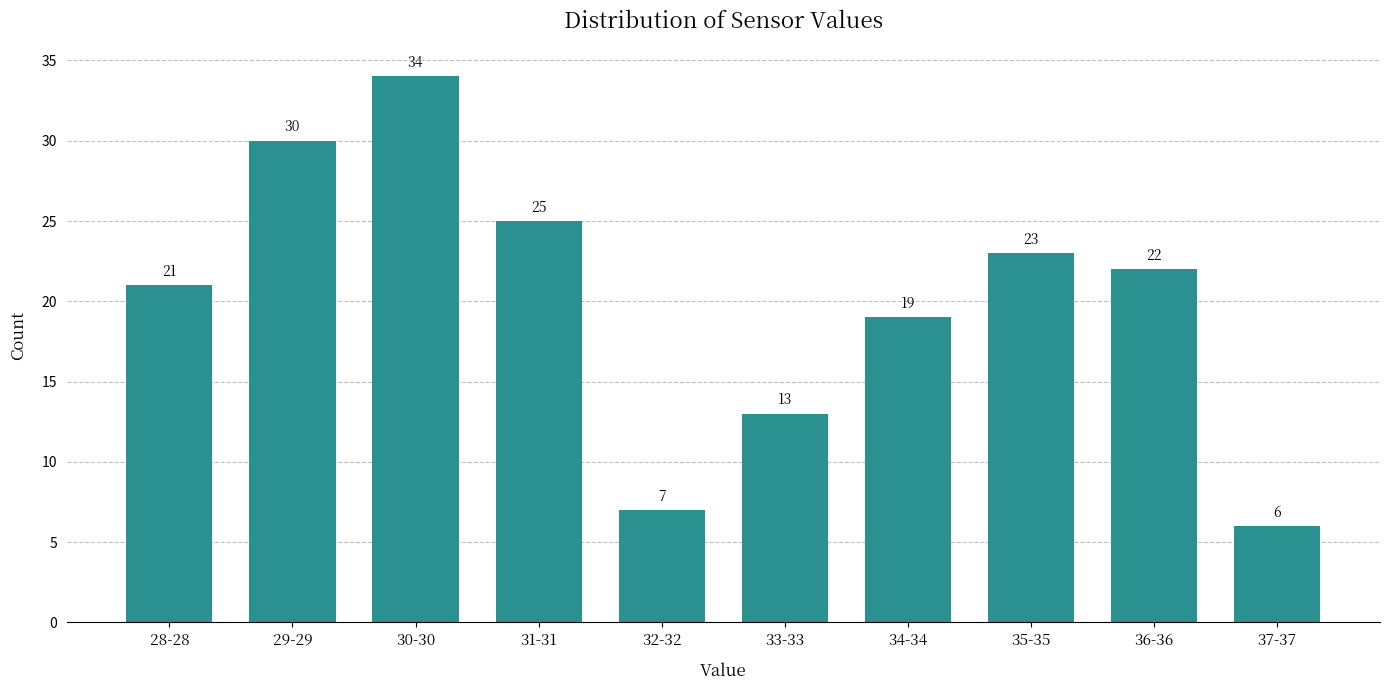

Reading right to left, transcribe all the data shown in this chart.

37-37=6	36-36=22	35-35=23	34-34=19	33-33=13	32-32=7	31-31=25	30-30=34	29-29=30	28-28=21